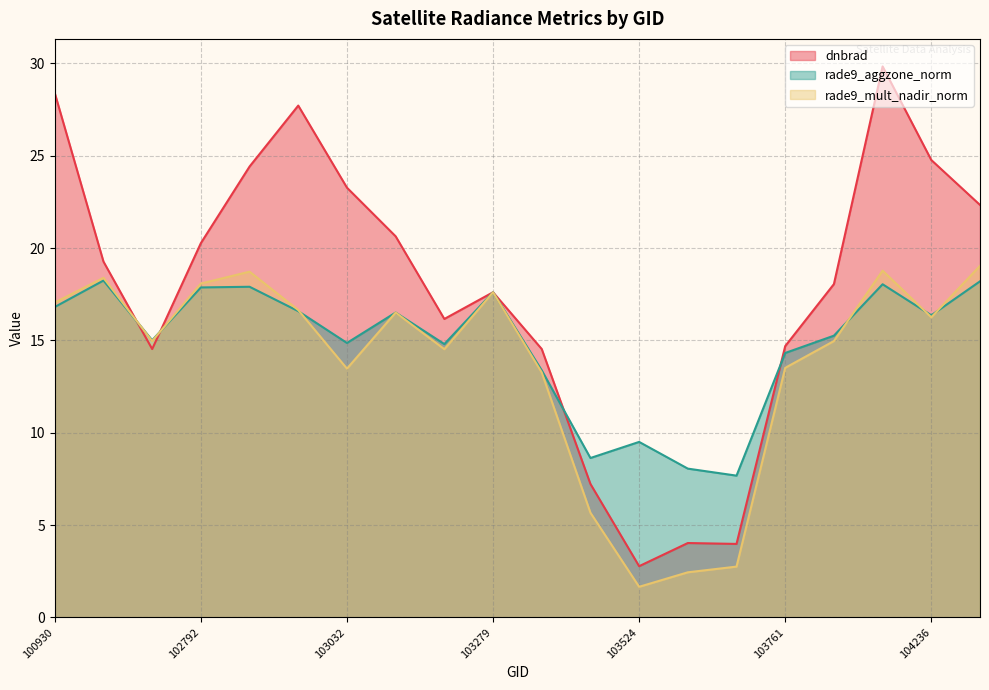

Is the value of rade9_mult_nadir_norm at 102671 greater than the value of dnbrad at 103160?

No